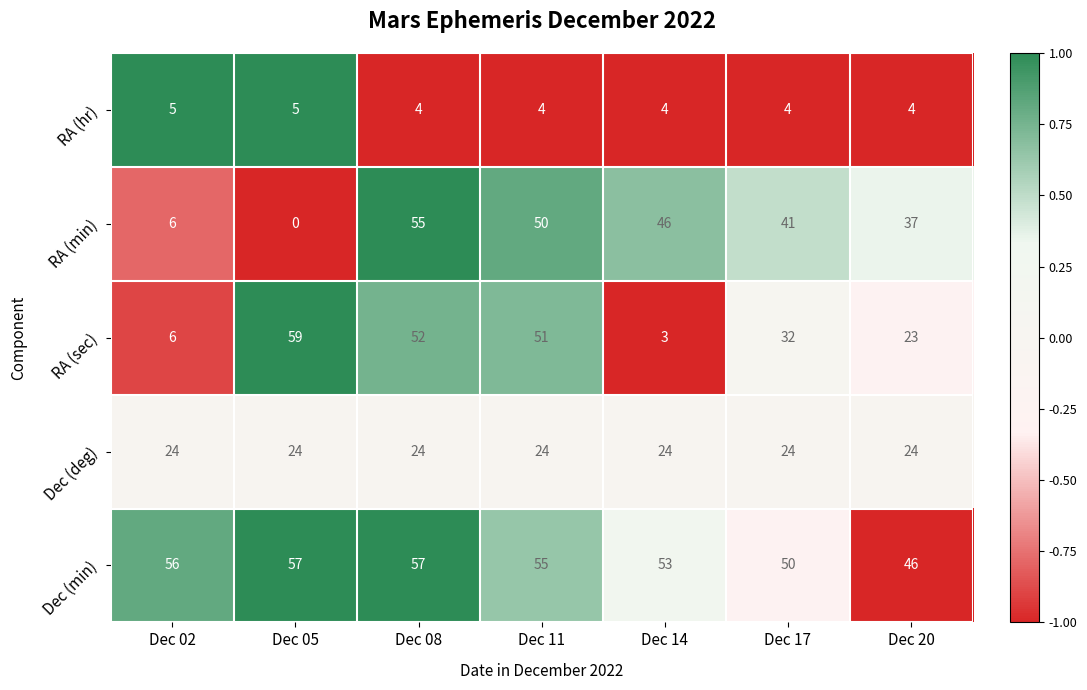

At how many categories does at least one series exceed 48?

6